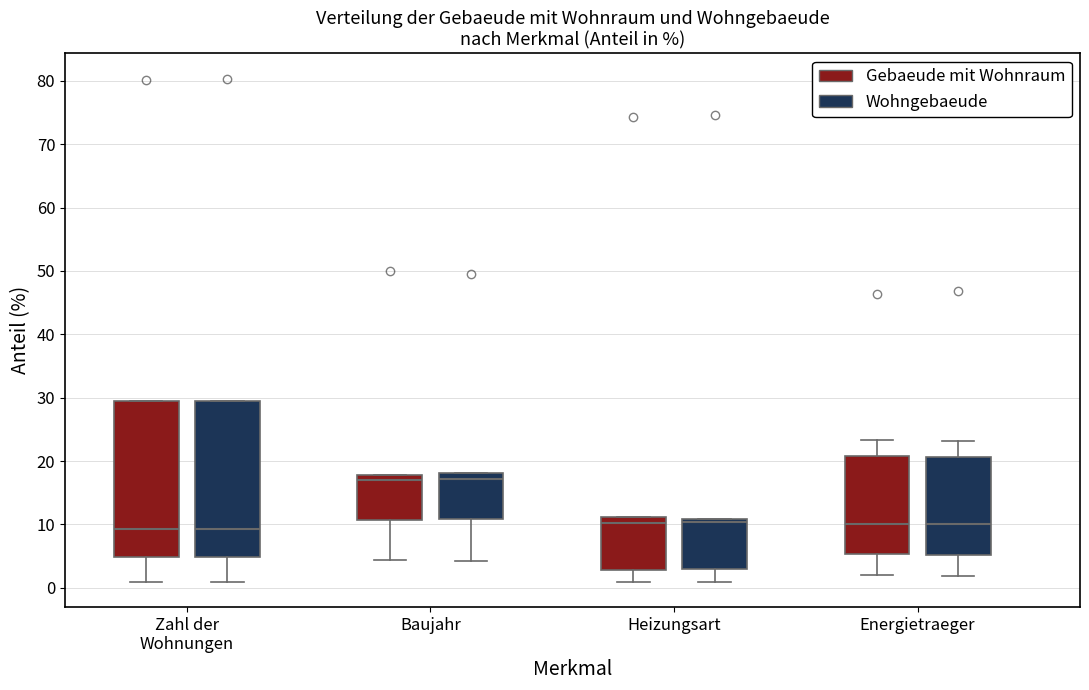

Reading left to right, transcribe this box plot: for each box, give where its median line is, the range the box spans, and where its two whiskers end, as read against the y-axis. The values are not printed on the chart, so give them approximately, as read against the axis.

Zahl der Wohnungen (Gebaeude mit Wohnraum): median 9, box 5 to 30, whiskers 1 to 30
Zahl der Wohnungen (Wohngebaeude): median 9, box 5 to 29, whiskers 1 to 29
Baujahr (Gebaeude mit Wohnraum): median 17, box 11 to 18, whiskers 4 to 18
Baujahr (Wohngebaeude): median 17, box 11 to 18, whiskers 4 to 18
Heizungsart (Gebaeude mit Wohnraum): median 10, box 3 to 11, whiskers 1 to 11
Heizungsart (Wohngebaeude): median 10, box 3 to 11, whiskers 1 to 11
Energietraeger (Gebaeude mit Wohnraum): median 10, box 5 to 21, whiskers 2 to 23
Energietraeger (Wohngebaeude): median 10, box 5 to 21, whiskers 2 to 23